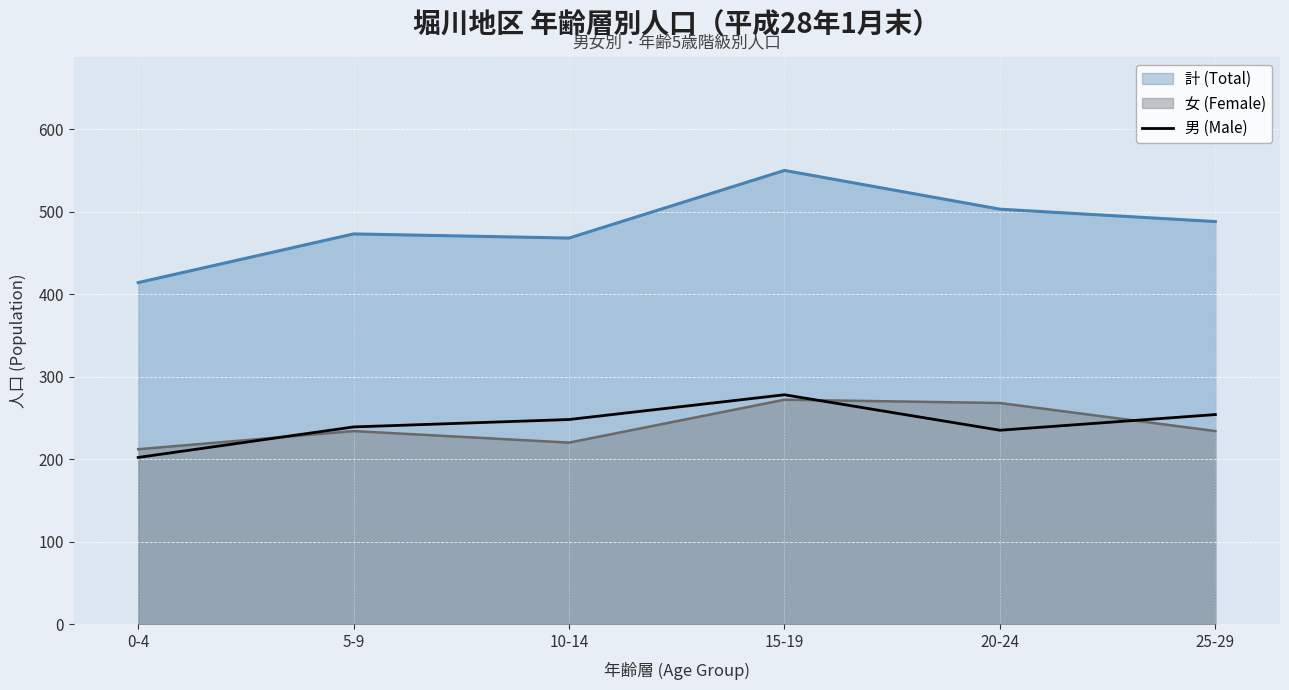

Reading left to right, what are all the values shown in this chart?

0-4=202	5-9=239	10-14=248	15-19=278	20-24=235	25-29=254